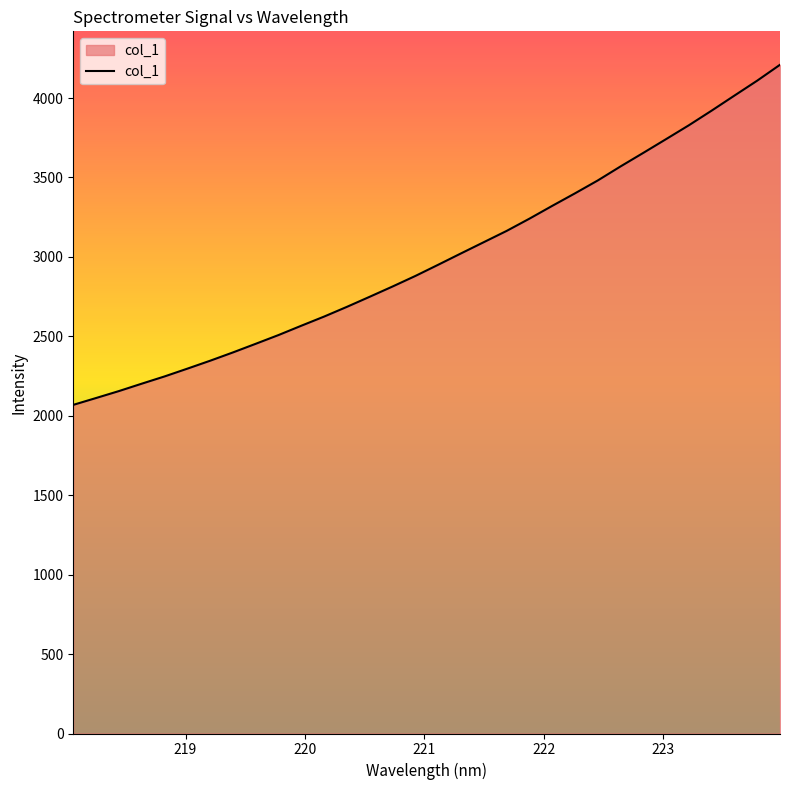

What is the maximum value shown in the chart?

4209.5